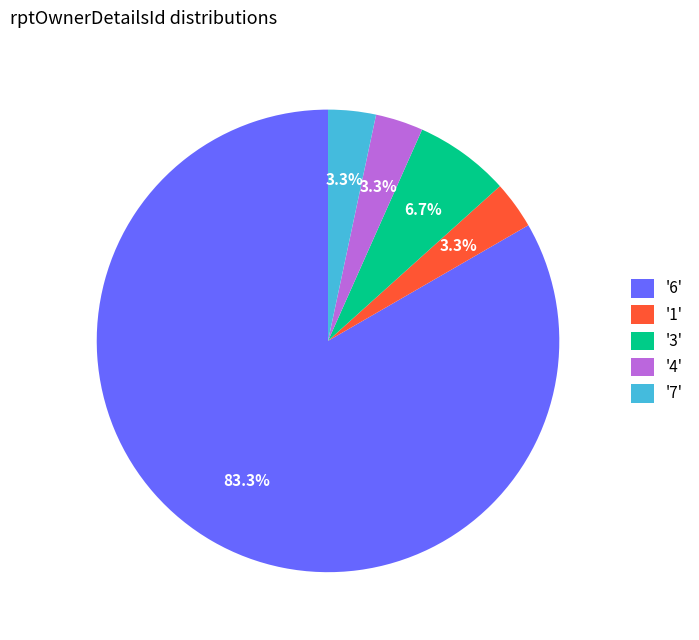

Do '1' and '4' together represent more than half of the pie?

No